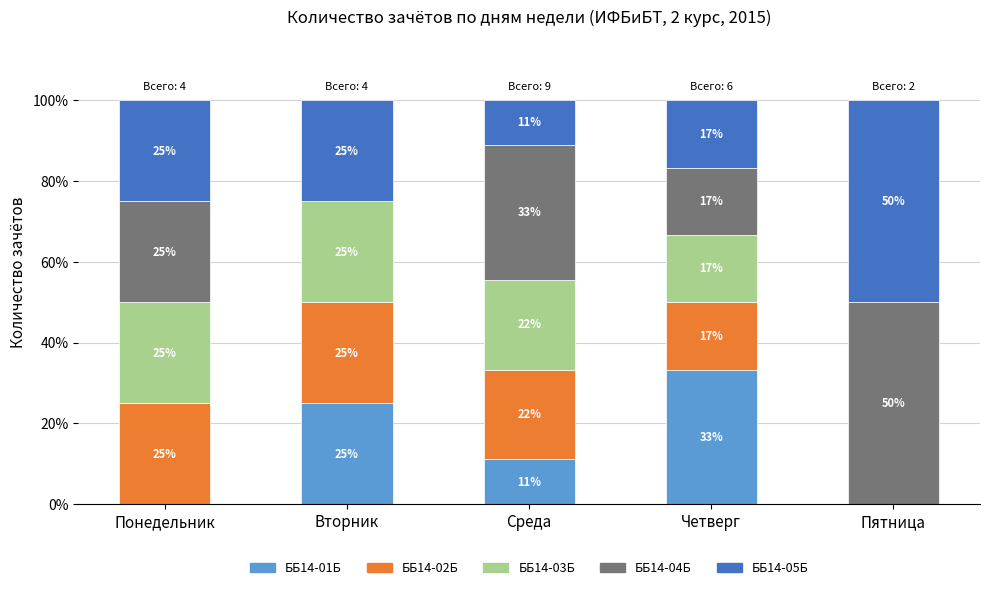

How many data points does each series have?

5